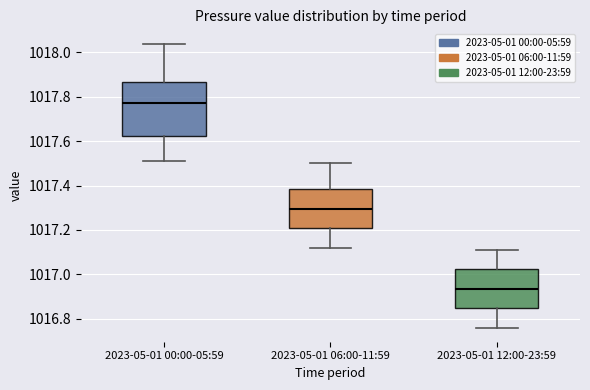

Reading left to right, read every box against the y-axis: the position of its median line, the range the box covers, and the ends of its whiskers. The values are not printed on the chart, so give them approximately, as read against the axis.

2023-05-01 00:00-05:59: median 1017.78, box 1017.62 to 1017.86, whiskers 1017.52 to 1018.04
2023-05-01 06:00-11:59: median 1017.30, box 1017.20 to 1017.38, whiskers 1017.12 to 1017.50
2023-05-01 12:00-23:59: median 1016.94, box 1016.84 to 1017.02, whiskers 1016.76 to 1017.12